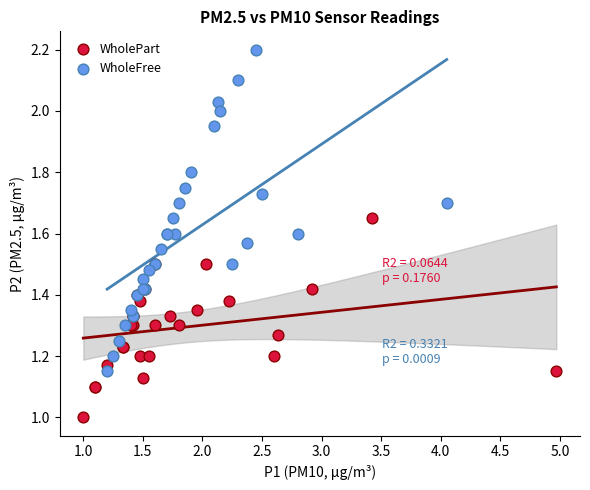

Which series has the widest spread of Y values?

WholeFree